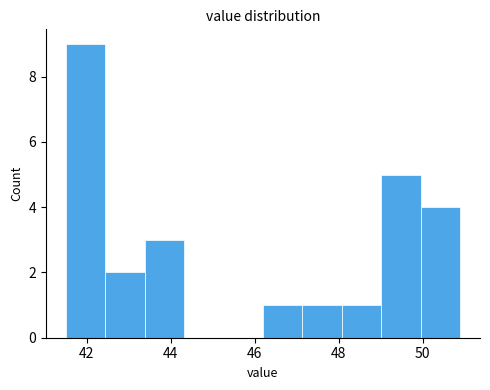

Which range on the x-axis has the tallest bar?

41.50 to 42.44